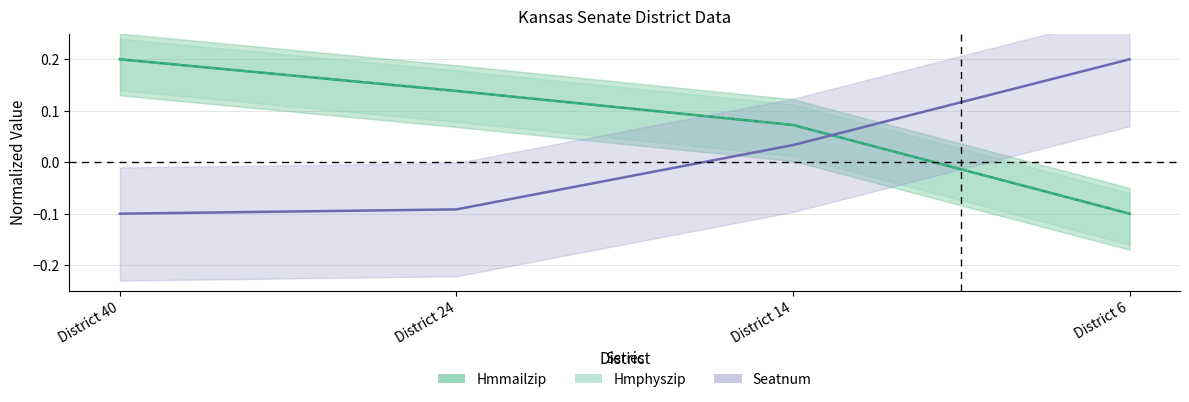

Which category has the lowest value across all series?

District 6